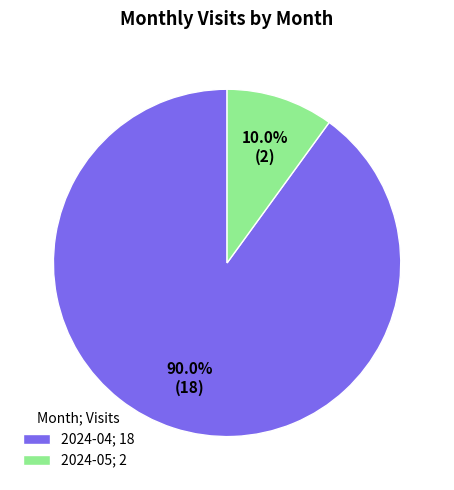

Which category has the smallest portion of the pie?

2024-05